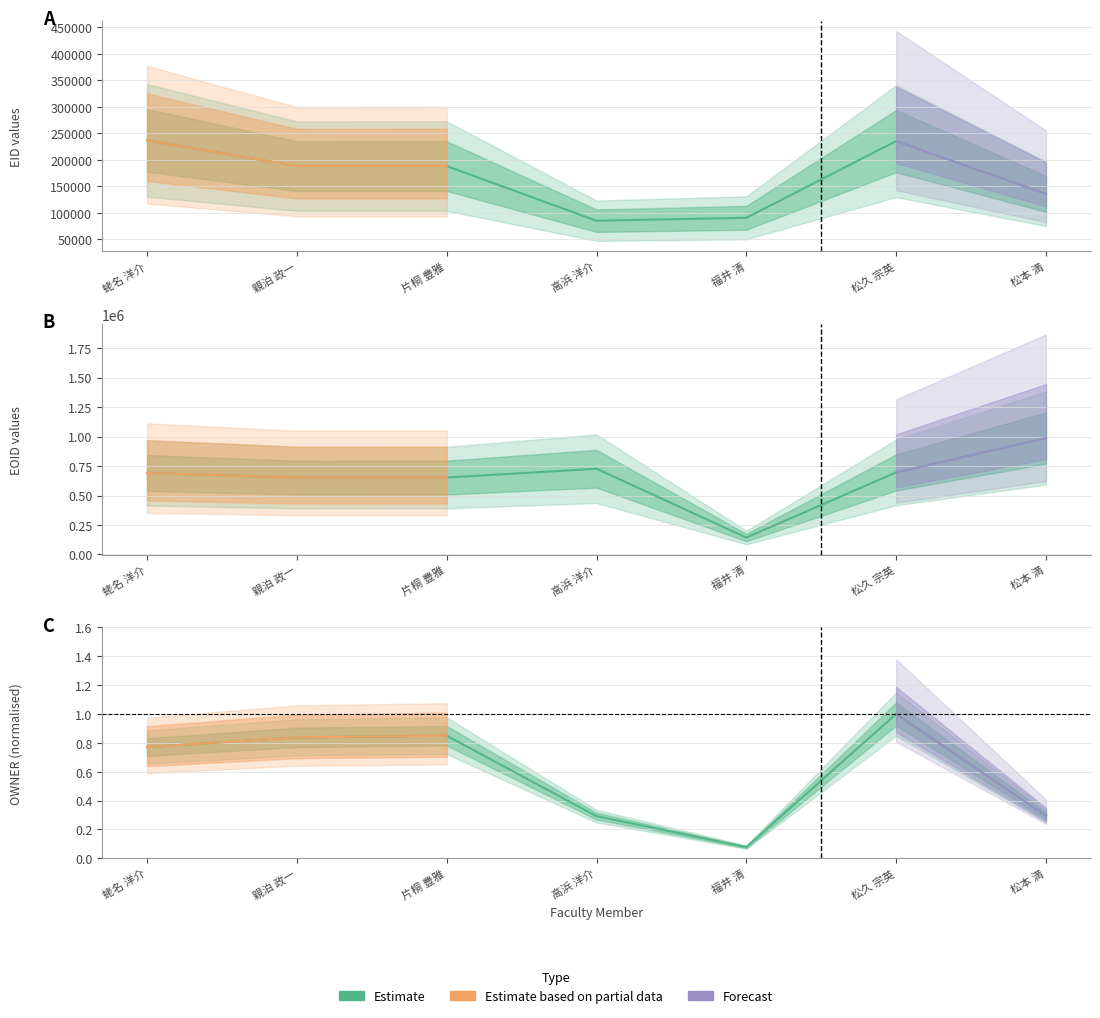

What is the value of the OWNER point at the 6th from the left?

1.0